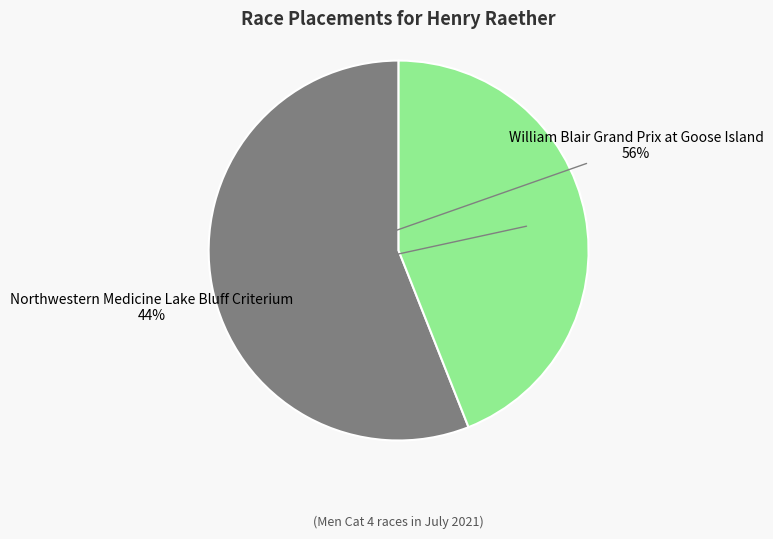

Do Northwestern Medicine Lake Bluff Criterium and William Blair Grand Prix at Goose Island together represent more than half of the pie?

Yes